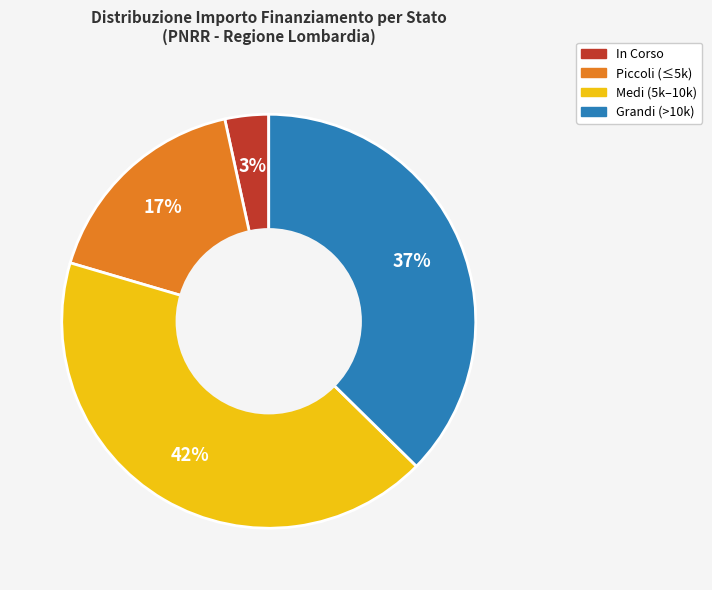

True or false: Piccoli (≤5k) accounts for 17% of the total.

True